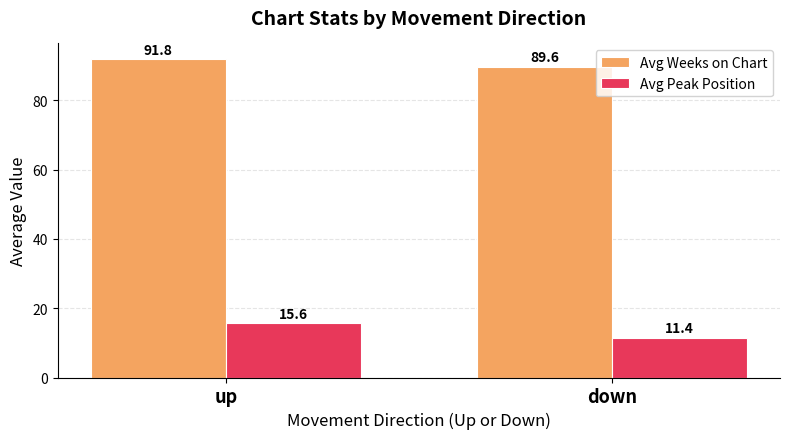

Where does the Avg Peak Position series first go above 15?

up